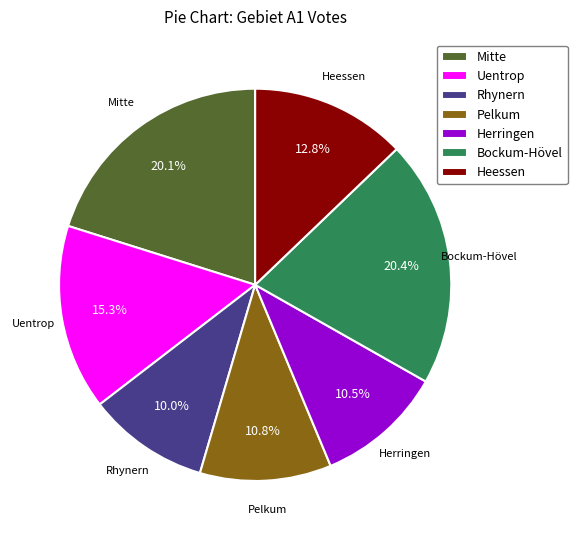

Is it true that Mitte is 20% of the pie?

True